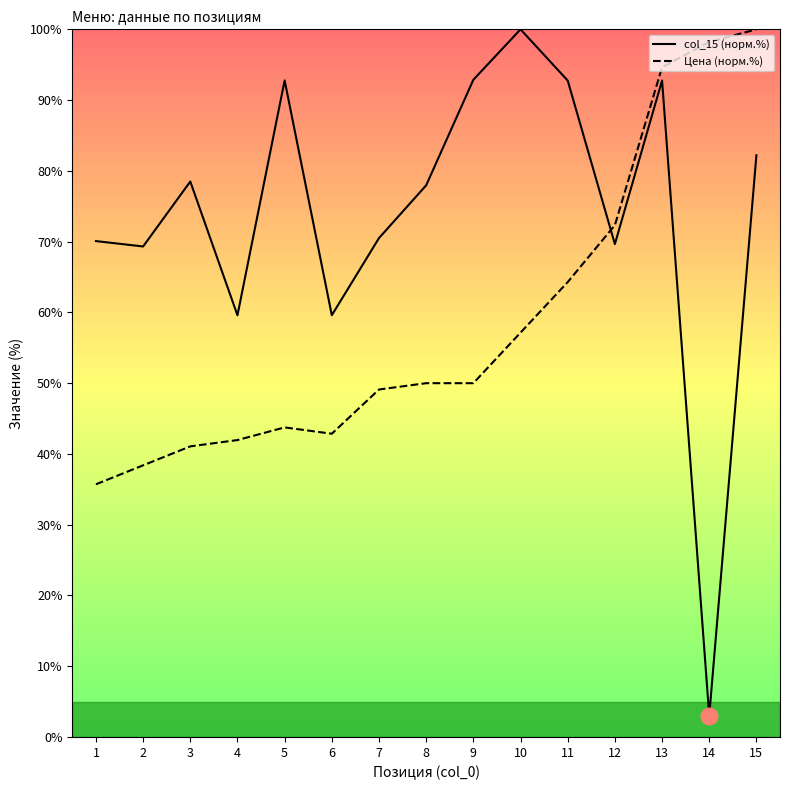

List the series in order of their peak value, lowest first.

col_15 (норм.%), Цена (норм.%)